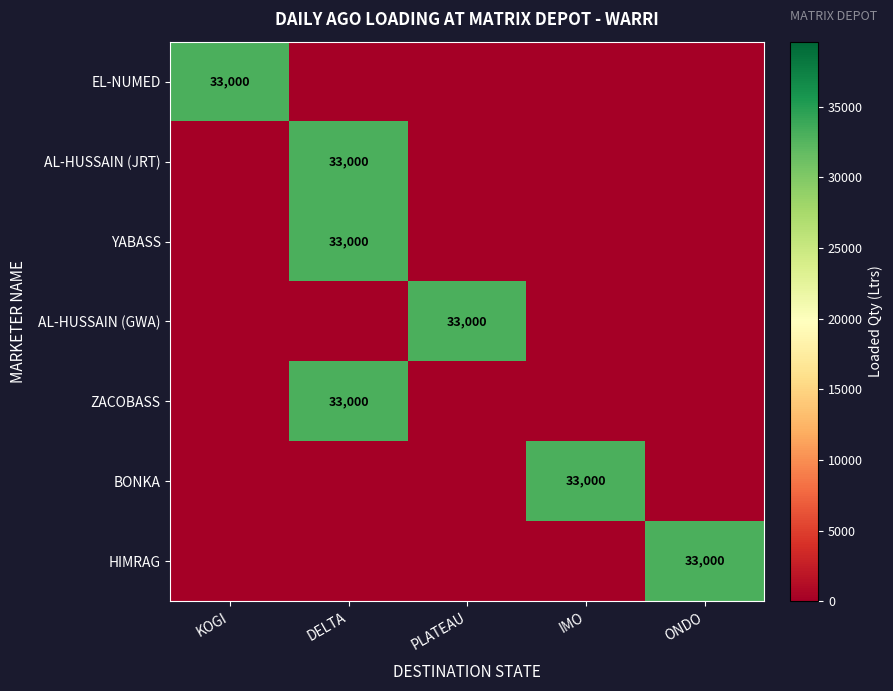

At how many categories does at least one series exceed 2495?

5